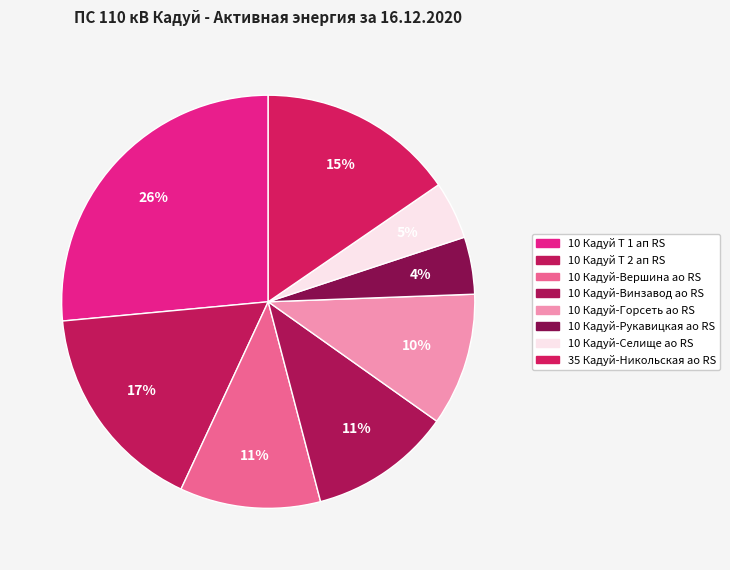

How many segments does this pie chart have?

8